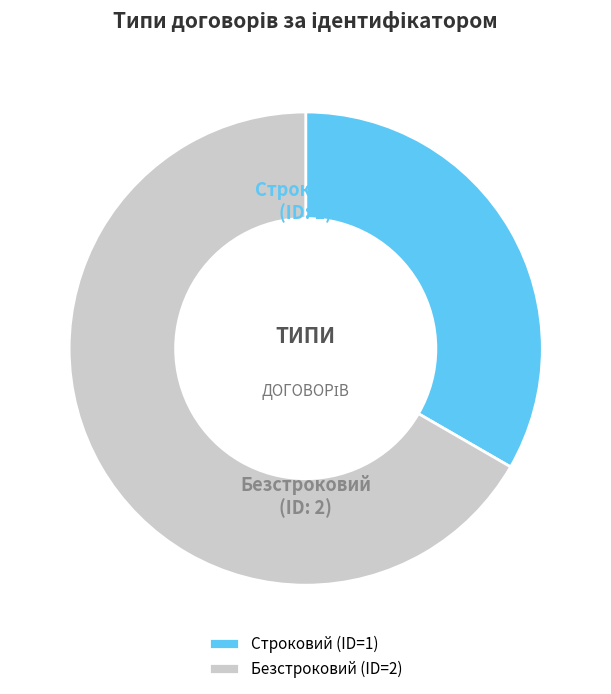

Combined, do Безстроковий and Строковий account for over 50%?

Yes